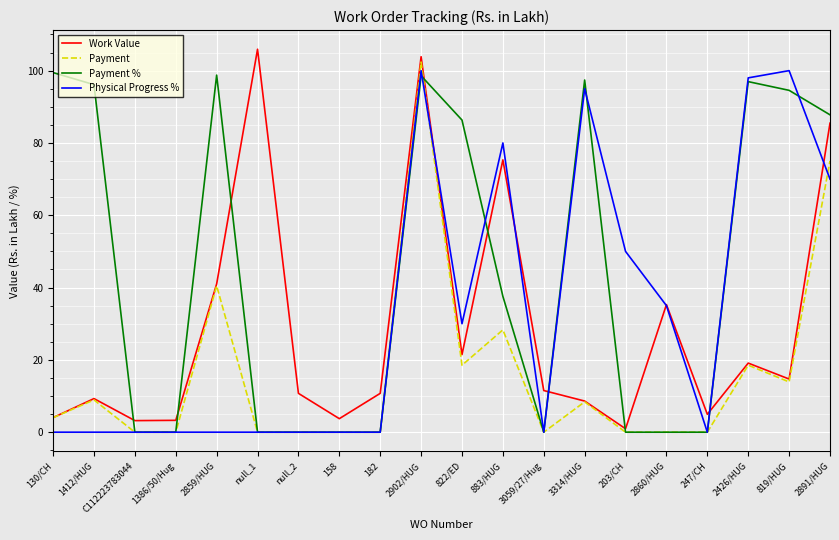

True or false: Physical Progress % has more than 1 interior local peaks.

True